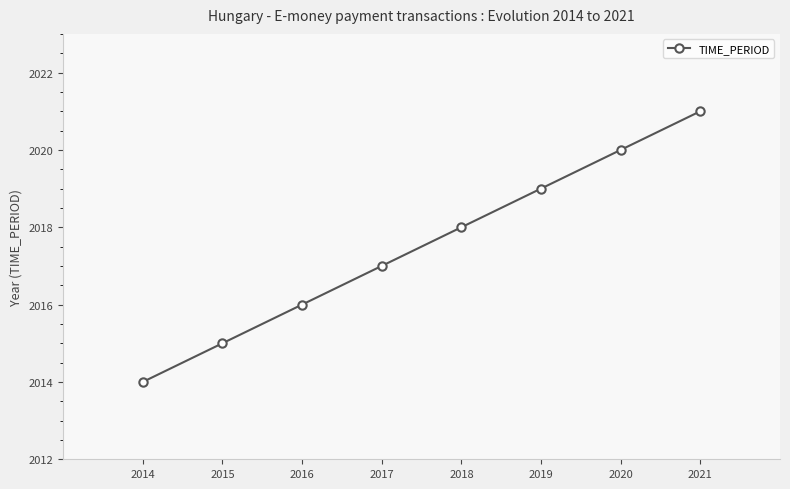

What is the value of the 5th point from the left?

2018